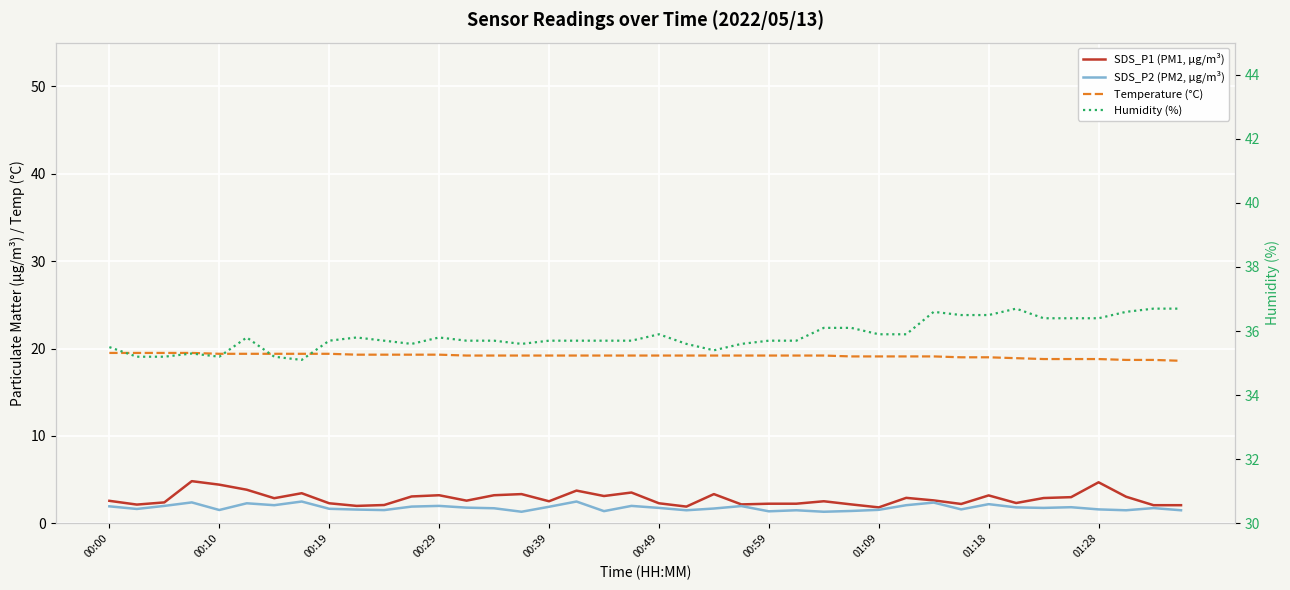

Is it true that Humidity (%) equals 36.5 at 31?

True